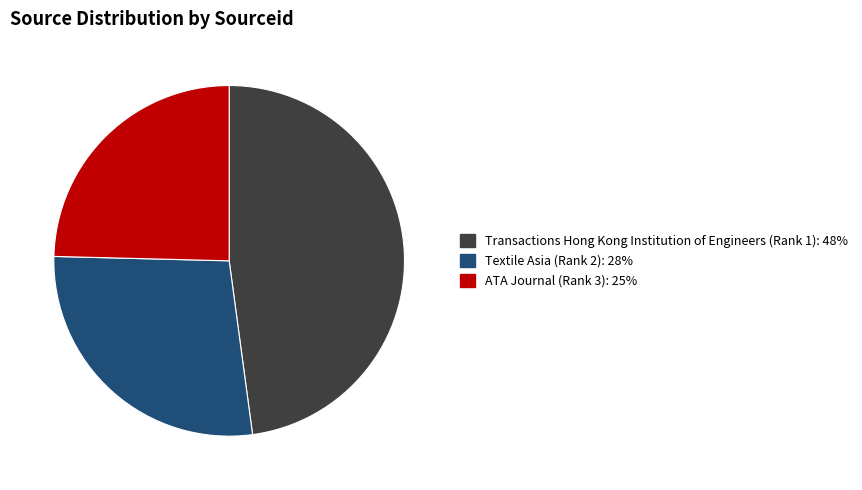

Is there any slice that represents more than half of the pie?

No